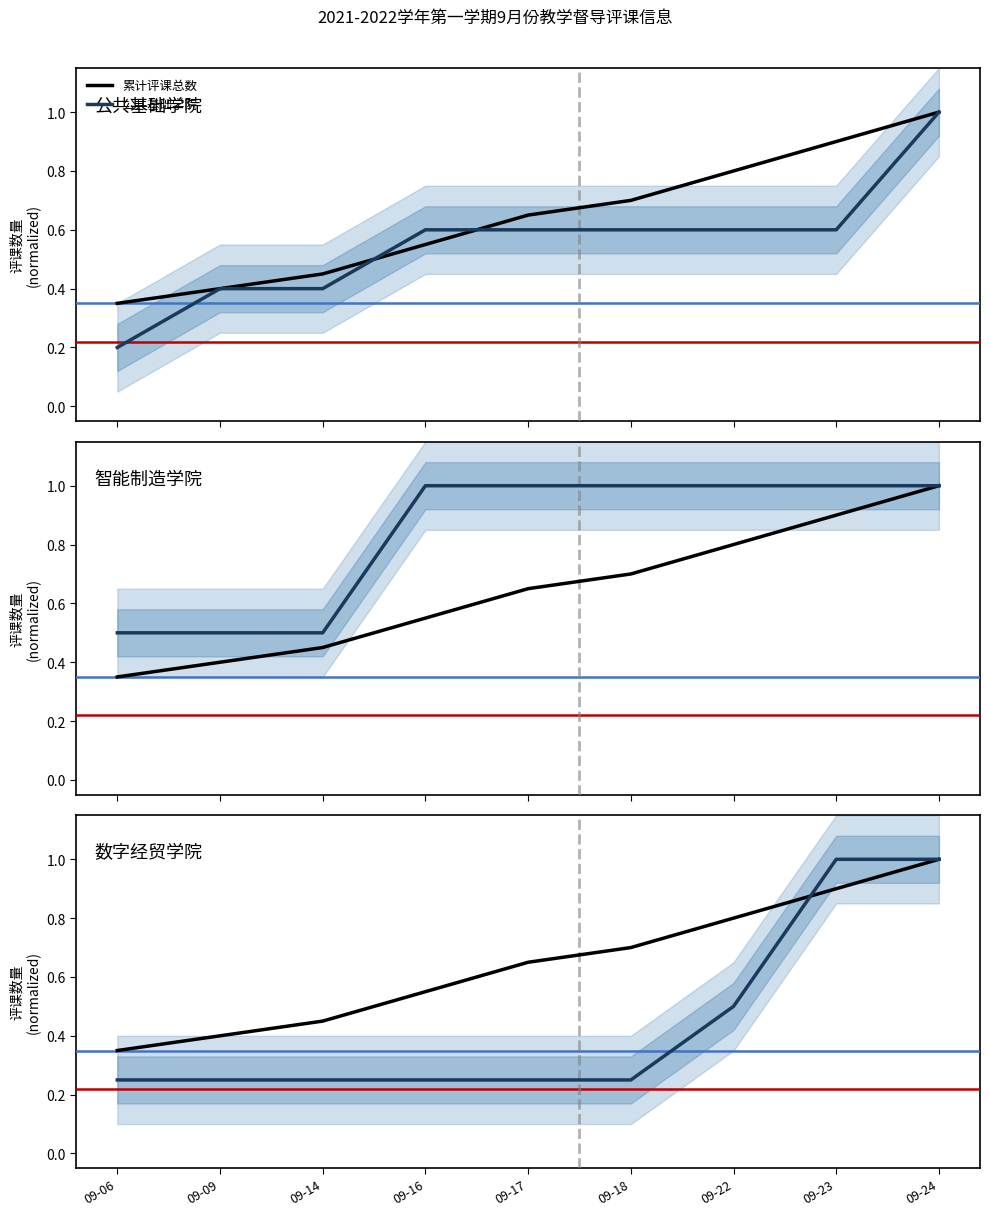

Count the number of data series in this chart.

4